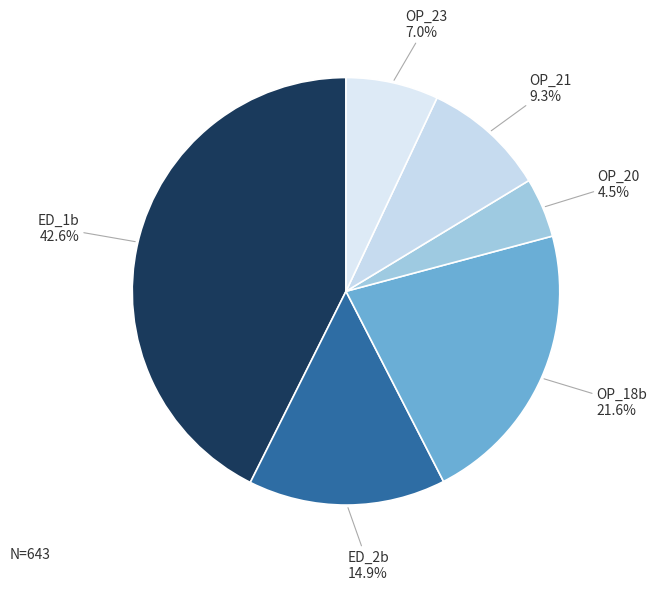

What percentage is the OP_18b slice, to the nearest percent?

22%